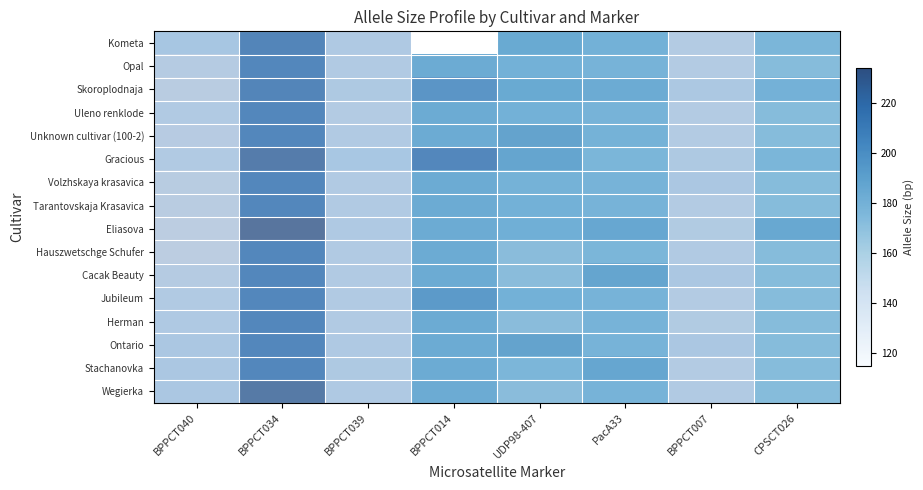

How many values in the Stachanovka series exceed 172?

3